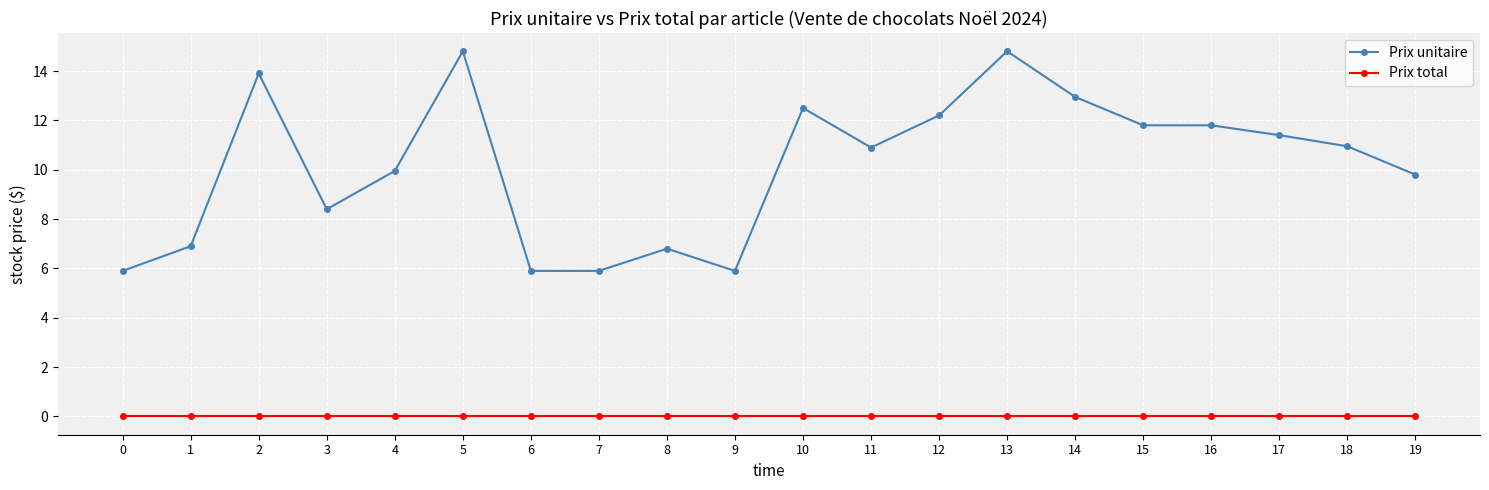

How many lines are shown in the chart?

2